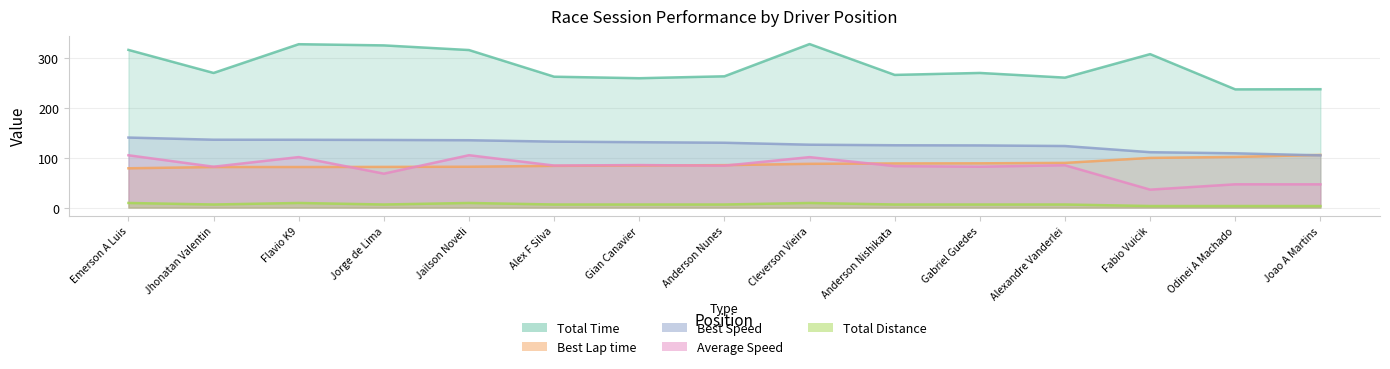

What is the total value across all series at Cleverson Vieira?

650.6